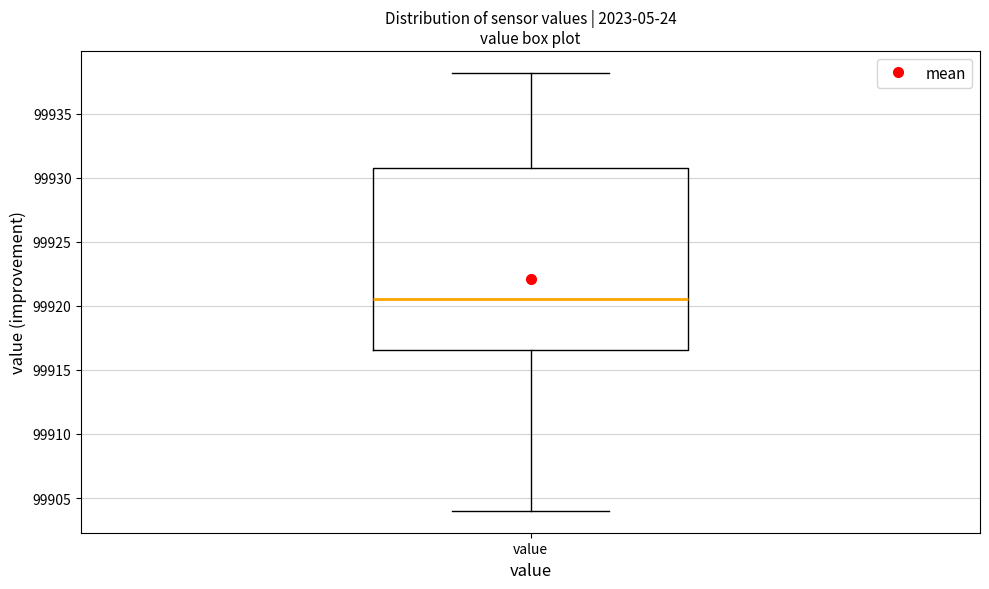

Where is the upper edge of the box for value on the y-axis? The values are not printed on the chart, so give them approximately, as read against the axis.

99930.5